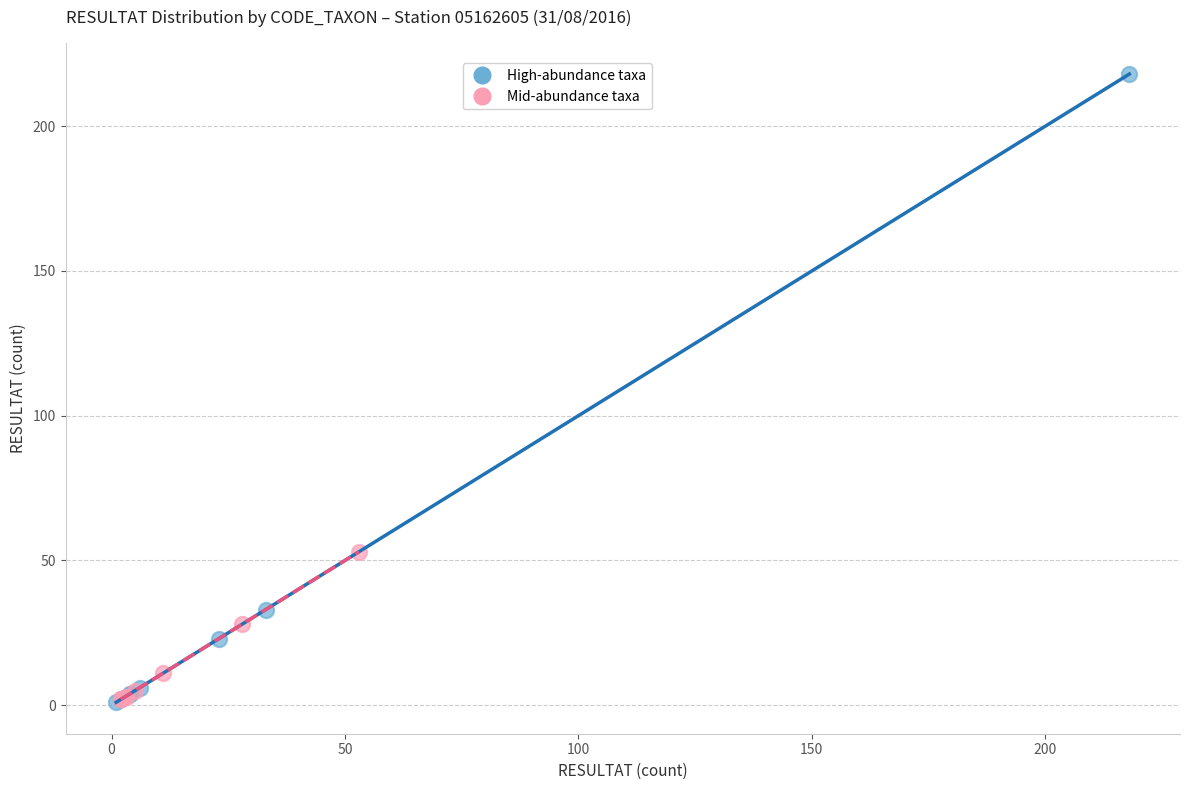

Which series has the largest Y range (max minus min)?

High-abundance taxa